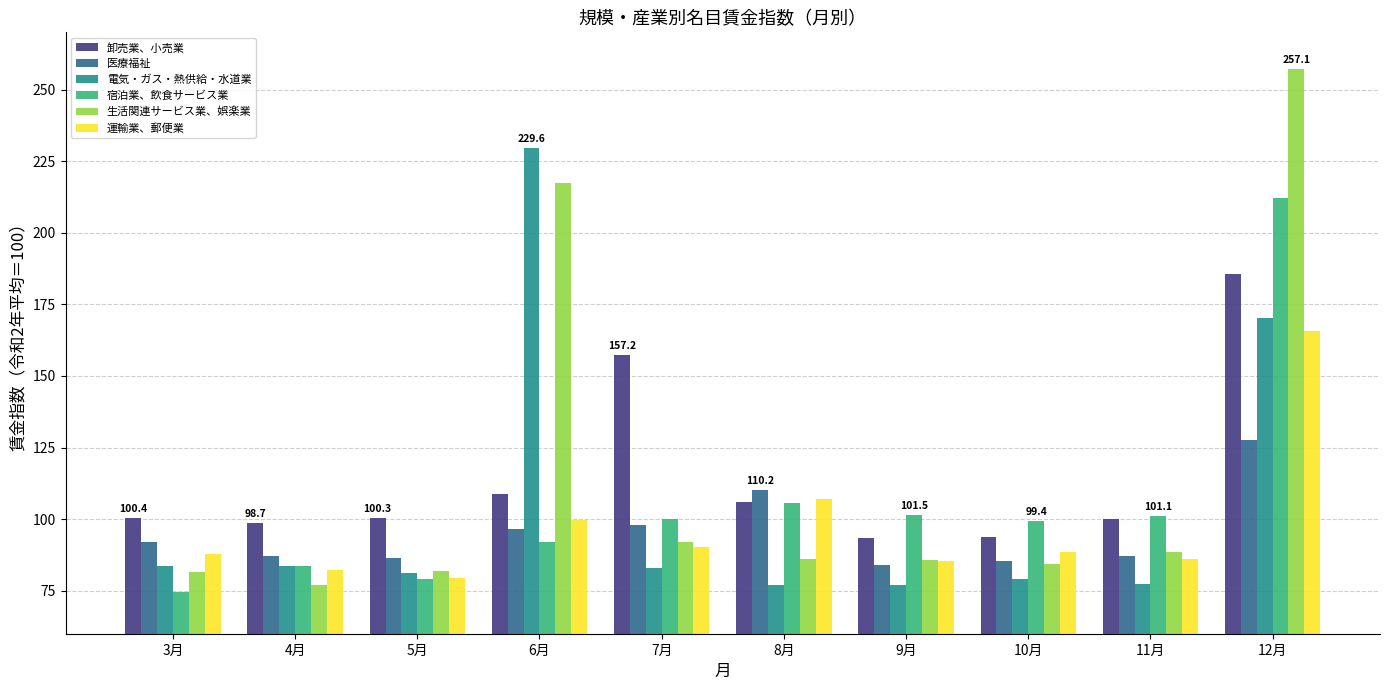

How many series are shown in this chart?

6